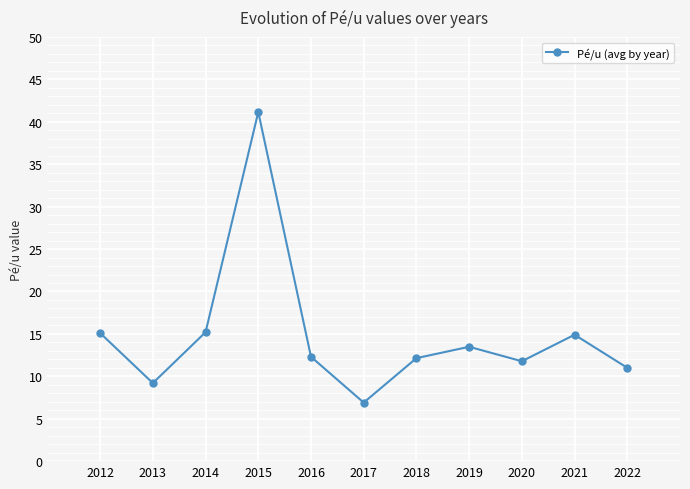

What is the ratio of the value at 2021 to the value at 2018?

1.2